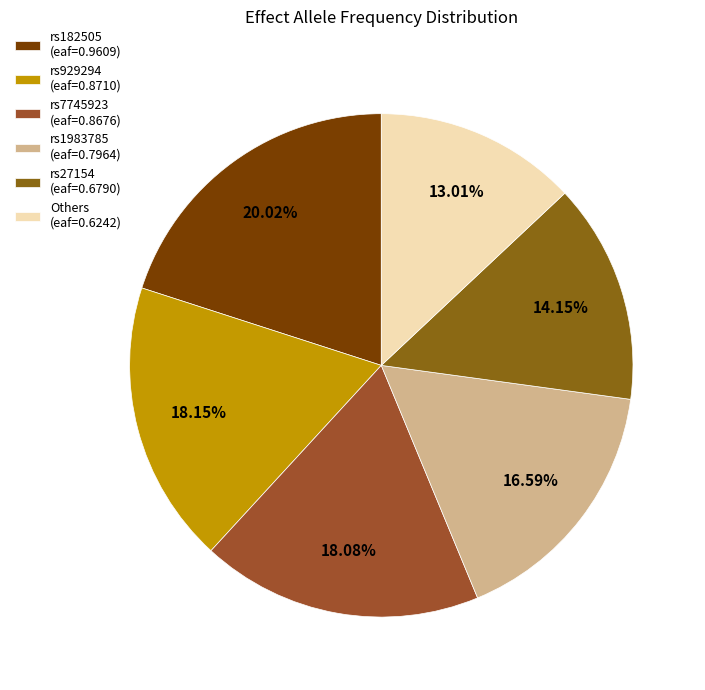

Count the number of slices in the pie.

6